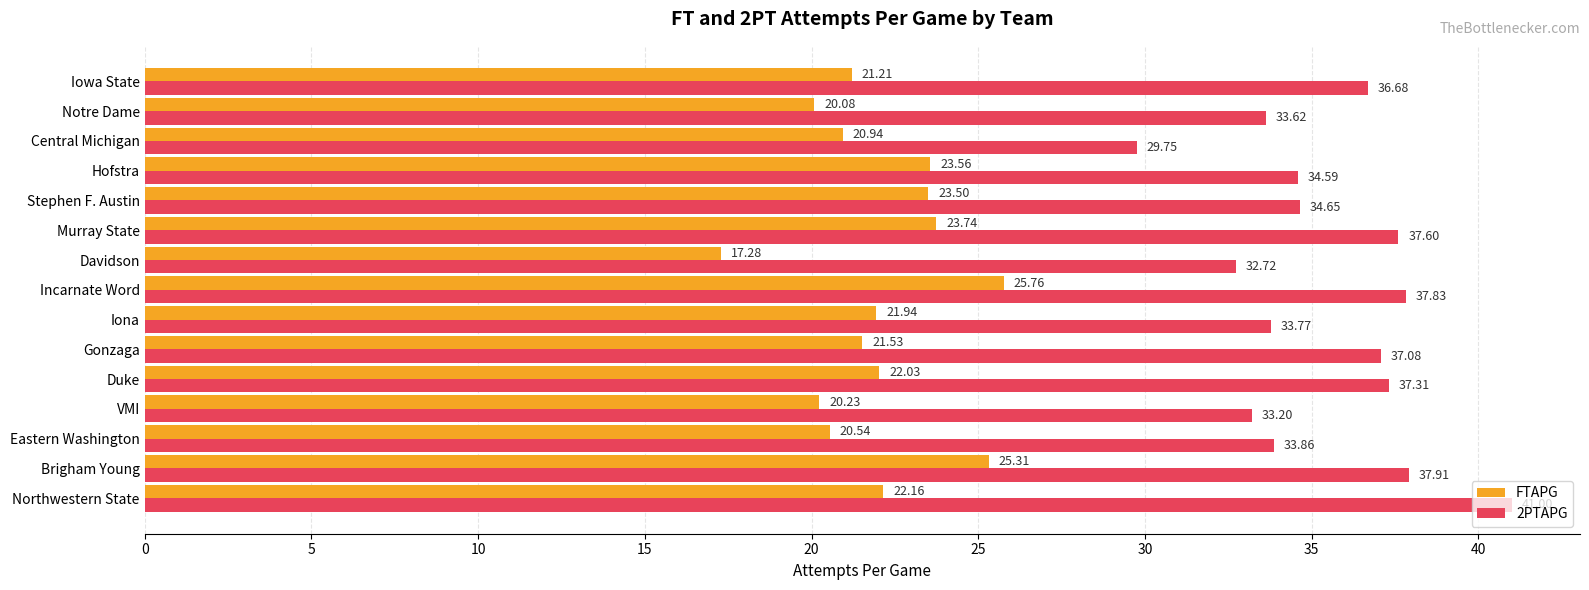

What are all the series names shown in the legend?

FTAPG, 2PTAPG